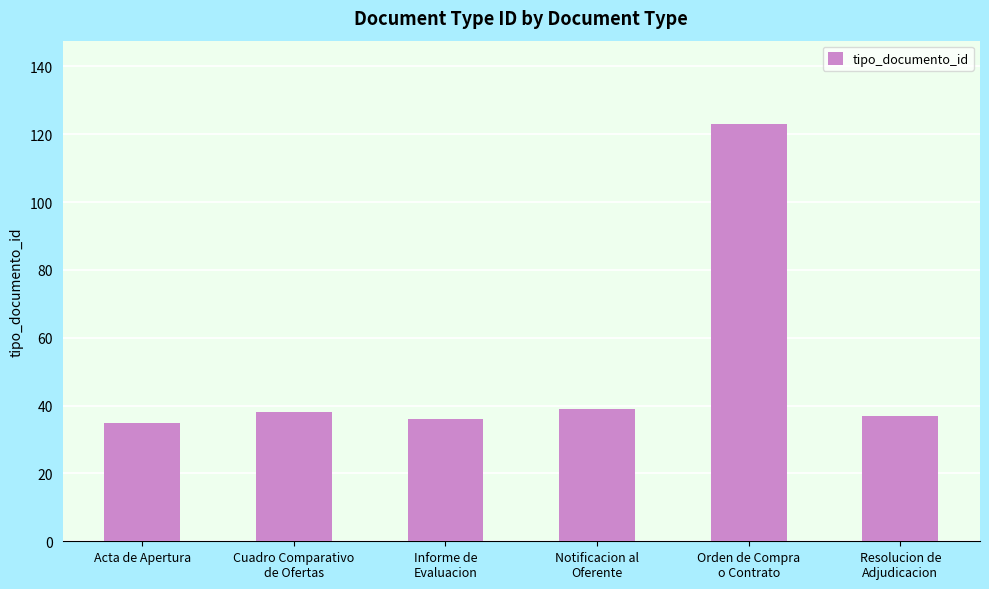

What is the maximum value shown in the chart?

123